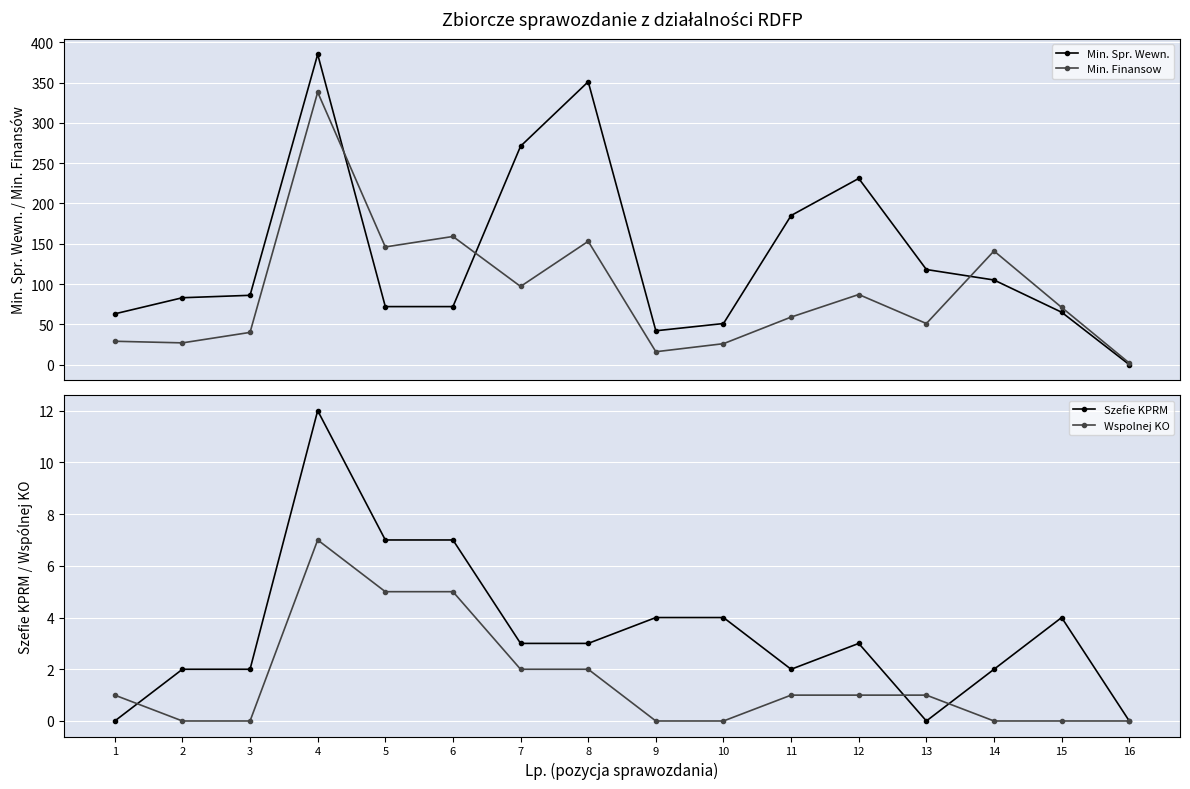

Rank the categories by Szefie KPRM value from lowest to highest.

1, 13, 16, 2, 3, 11, 14, 7, 8, 12, 9, 10, 15, 5, 6, 4